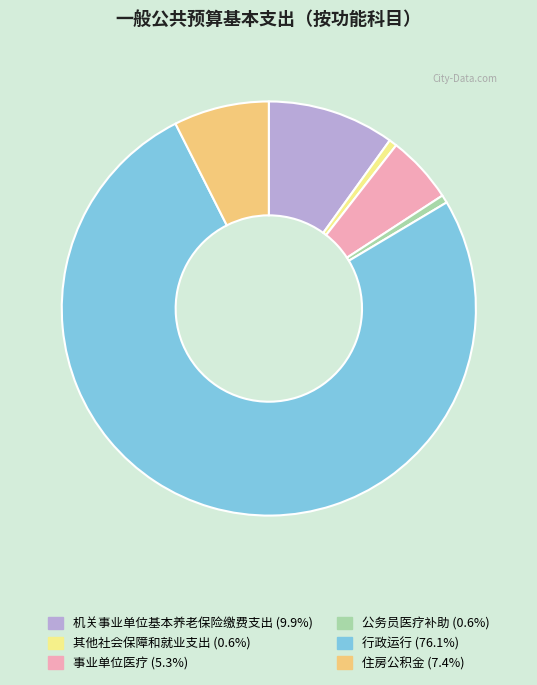

Which category accounts for the majority?

行政运行